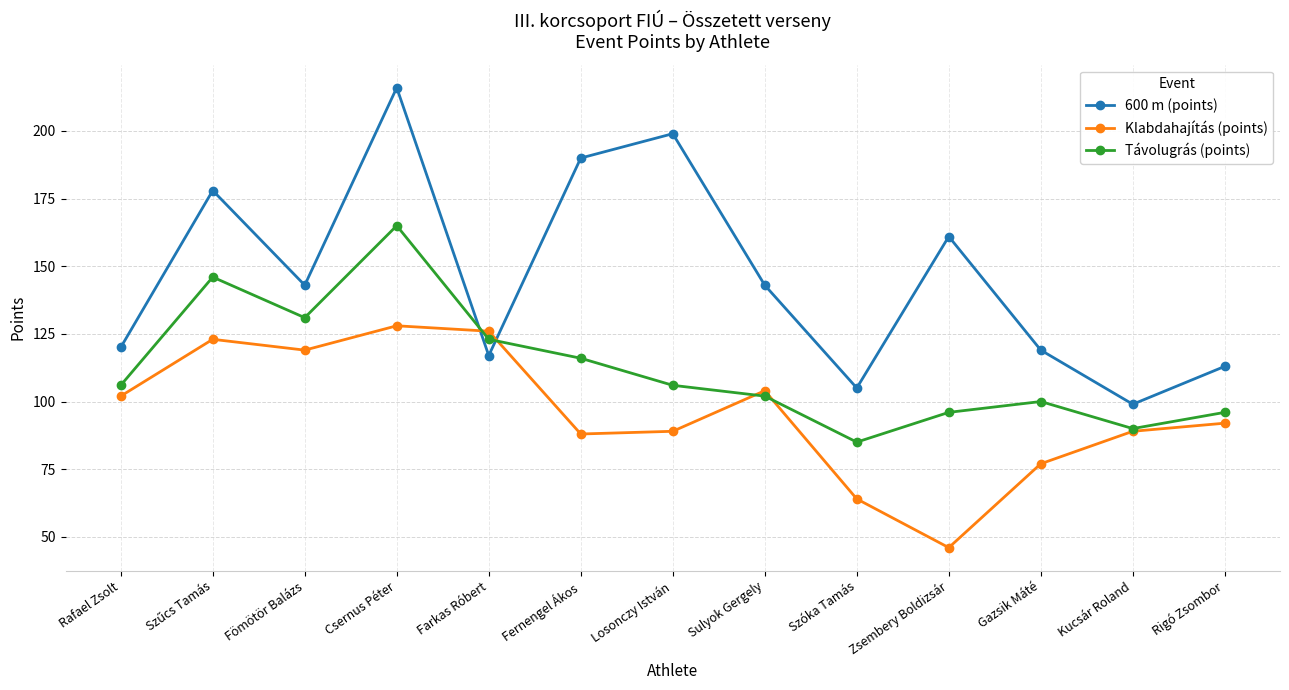

How many interior local valleys does the Klabdahajítás (points) series have?

3